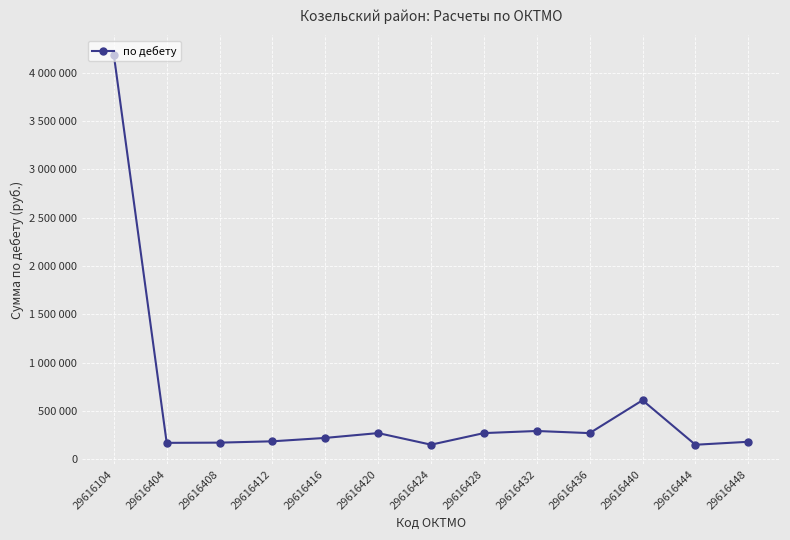

Which label corresponds to the smallest value in the chart?

29616444